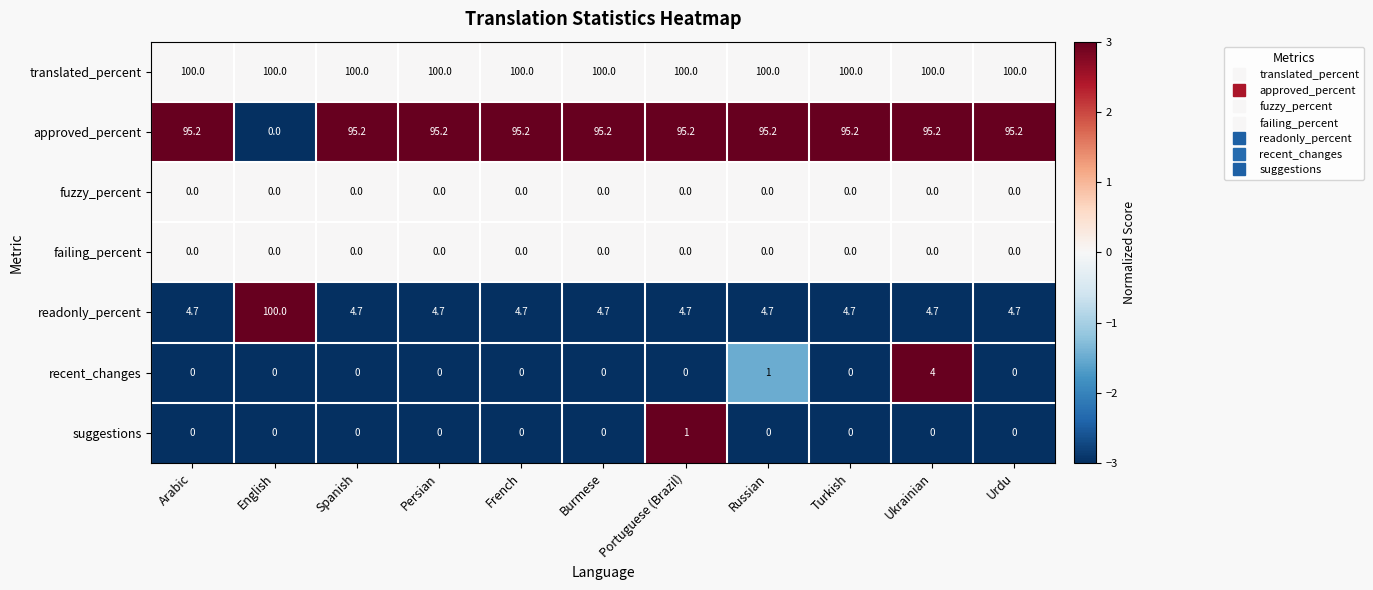

Which series has the largest range (max minus min)?

readonly_percent